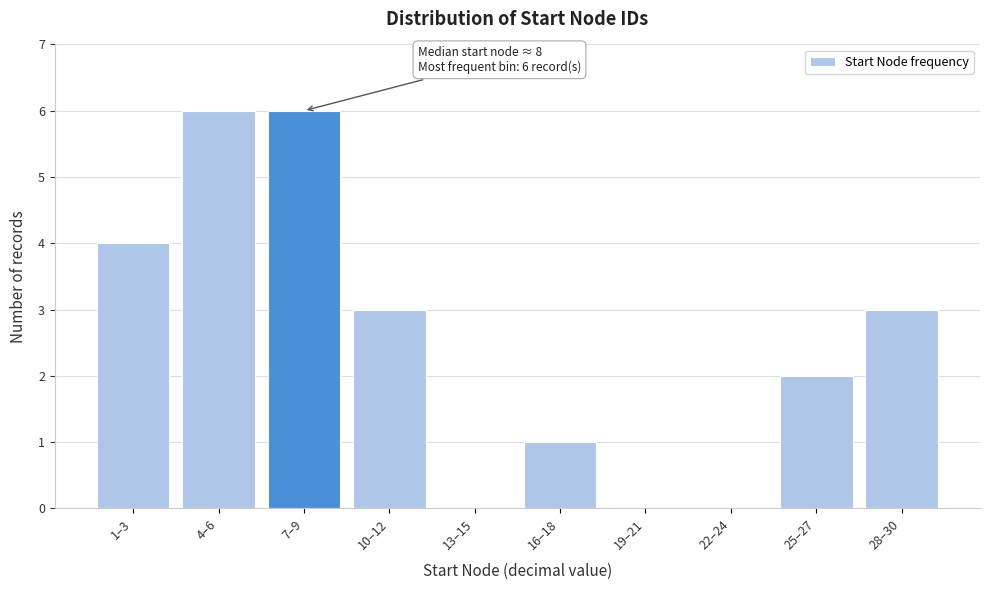

Reading left to right, extract all data points from this chart.

1–3=4	4–6=6	7–9=6	10–12=3	13–15=0	16–18=1	19–21=0	22–24=0	25–27=2	28–30=3